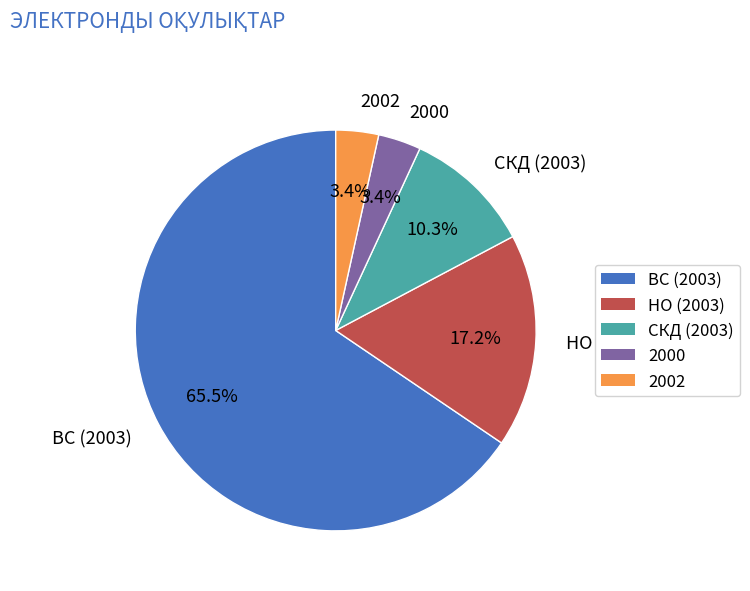

Which category has the biggest portion of the pie?

ВС (2003)